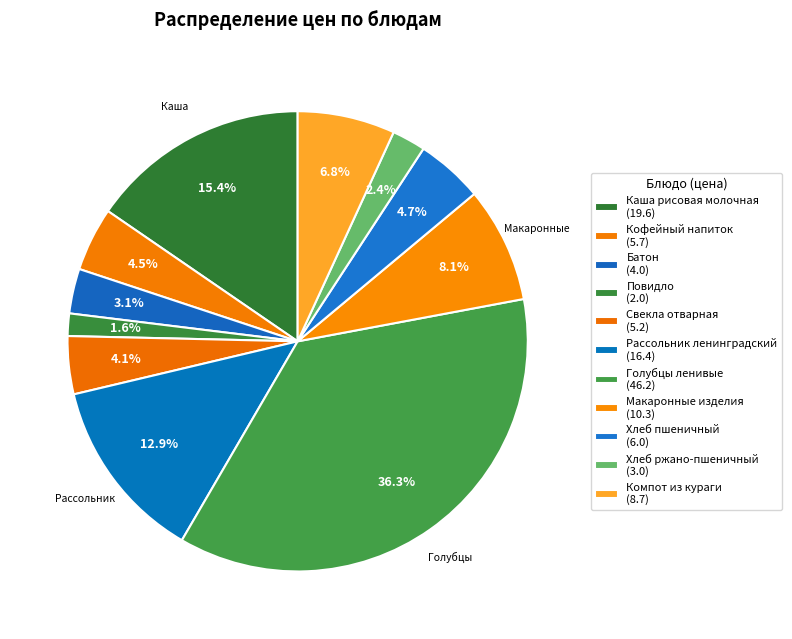

Is there a majority slice in this chart?

No